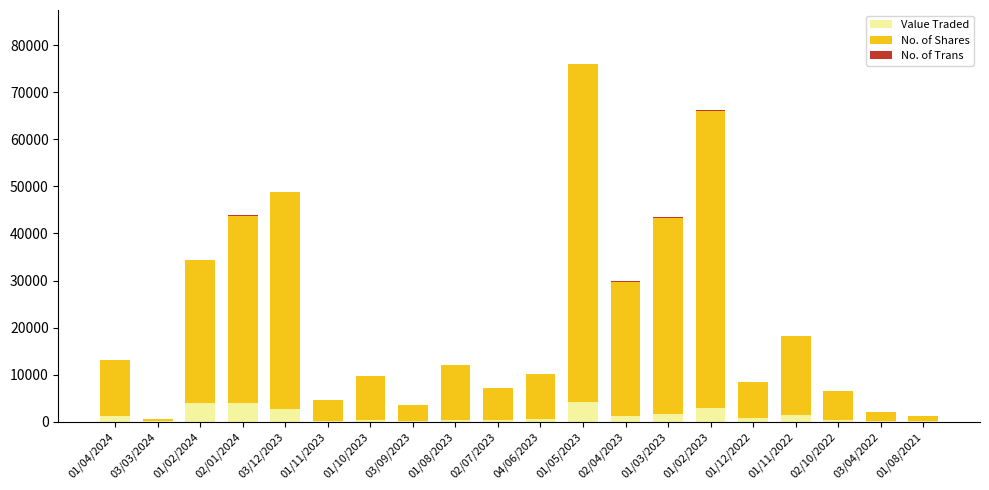

Are the bars grouped side by side (vs. stacked)?

No